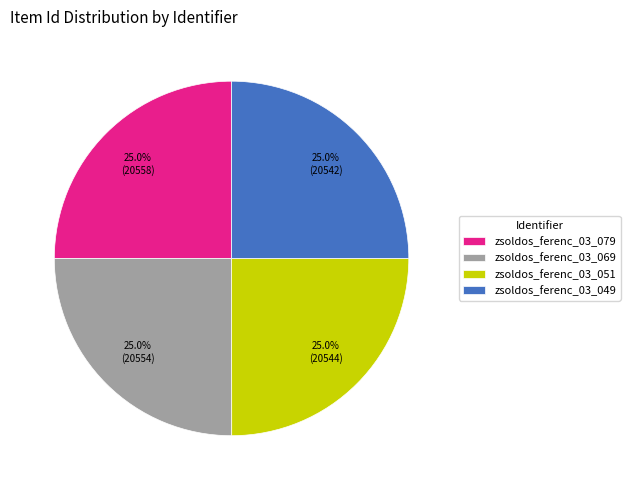

What portion of the pie excludes zsoldos_ferenc_03_069?

75.0%